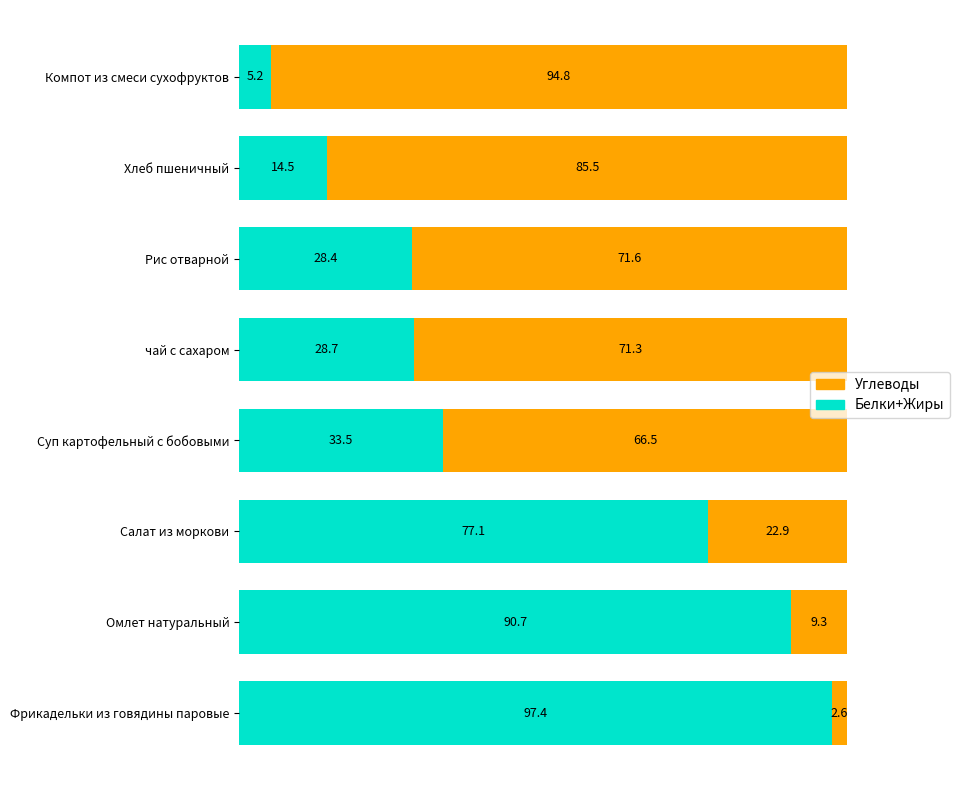

How many data points does each series have?

8